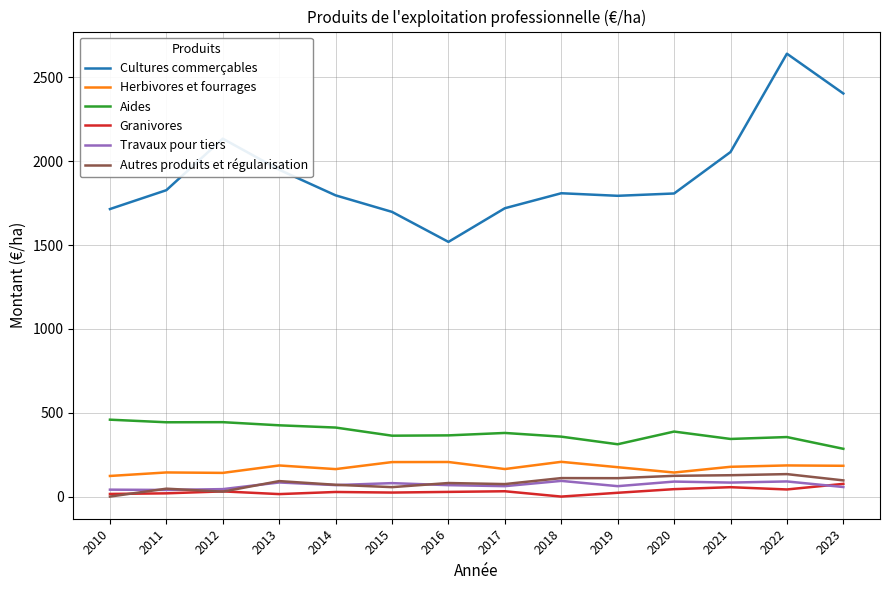

Is the value of Cultures commerçables at 2020 greater than the value of Autres produits et régularisation at 2020?

Yes